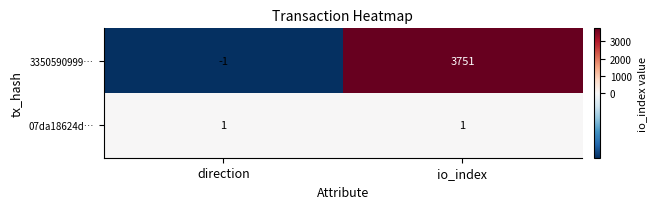

Which series changed the most between direction and io_index?

3350590999…